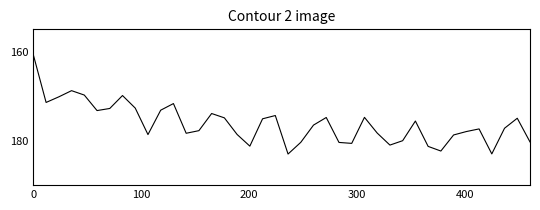

What is the difference between the maximum and minimum values?

22.3